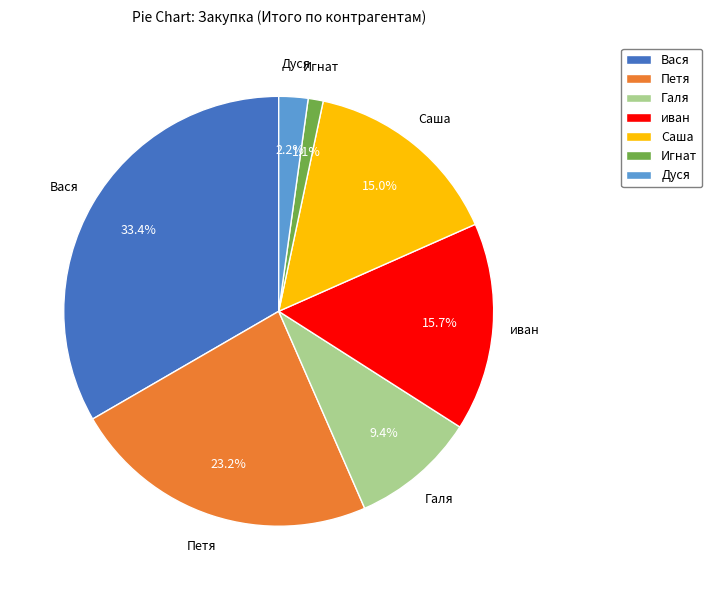

To the nearest percent, what is the difference between the largest and smallest slice percentages?

32%